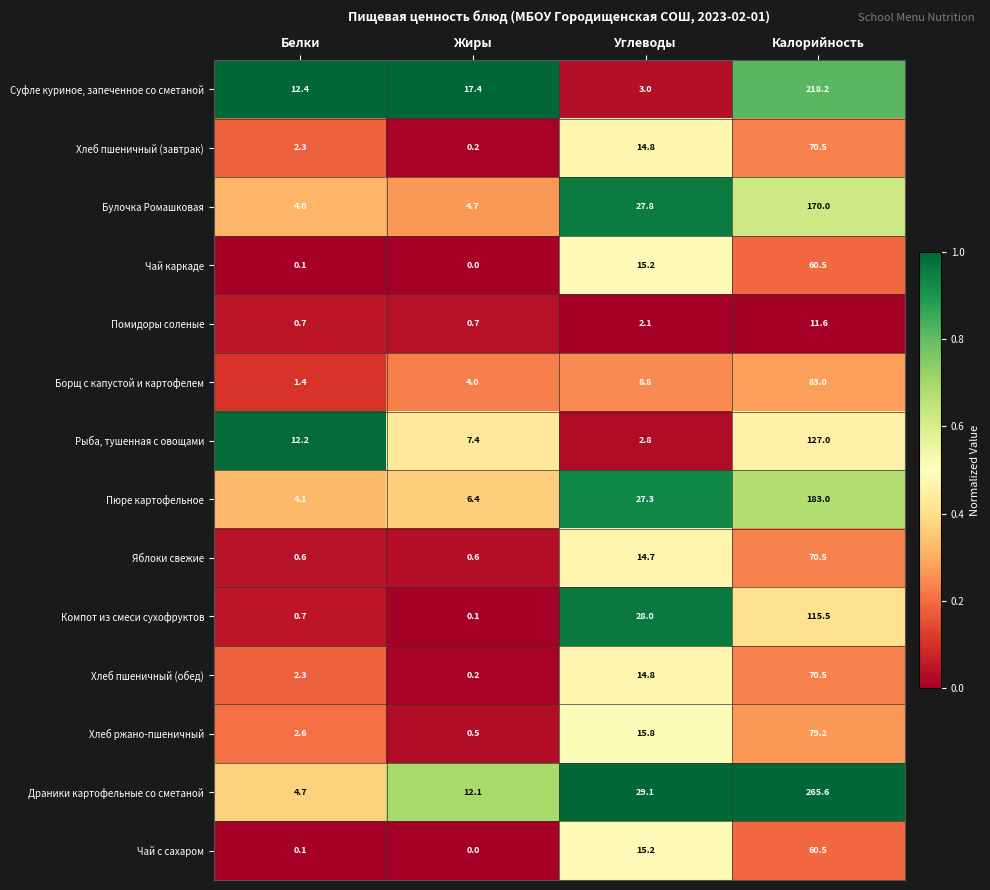

What is the minimum value for Хлеб ржано-пшеничный?

0.5